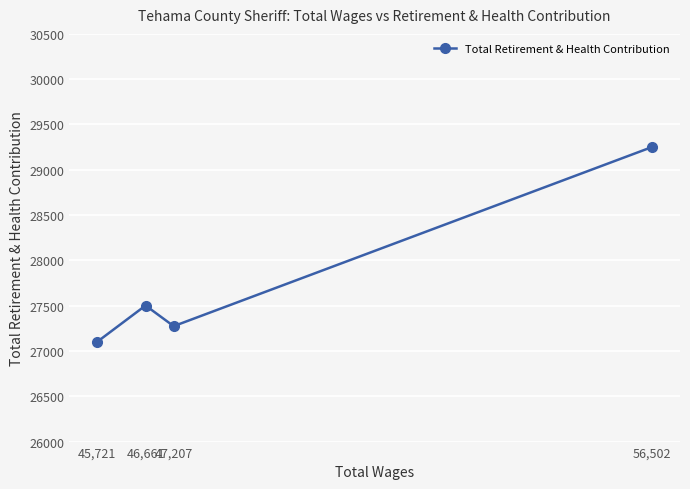

How many series are shown in this chart?

1